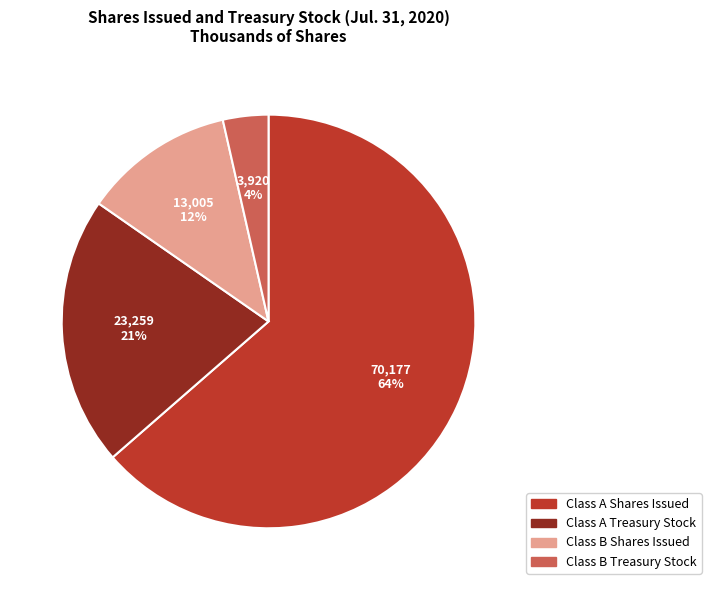

To the nearest percent, what is the average slice percentage?

25%